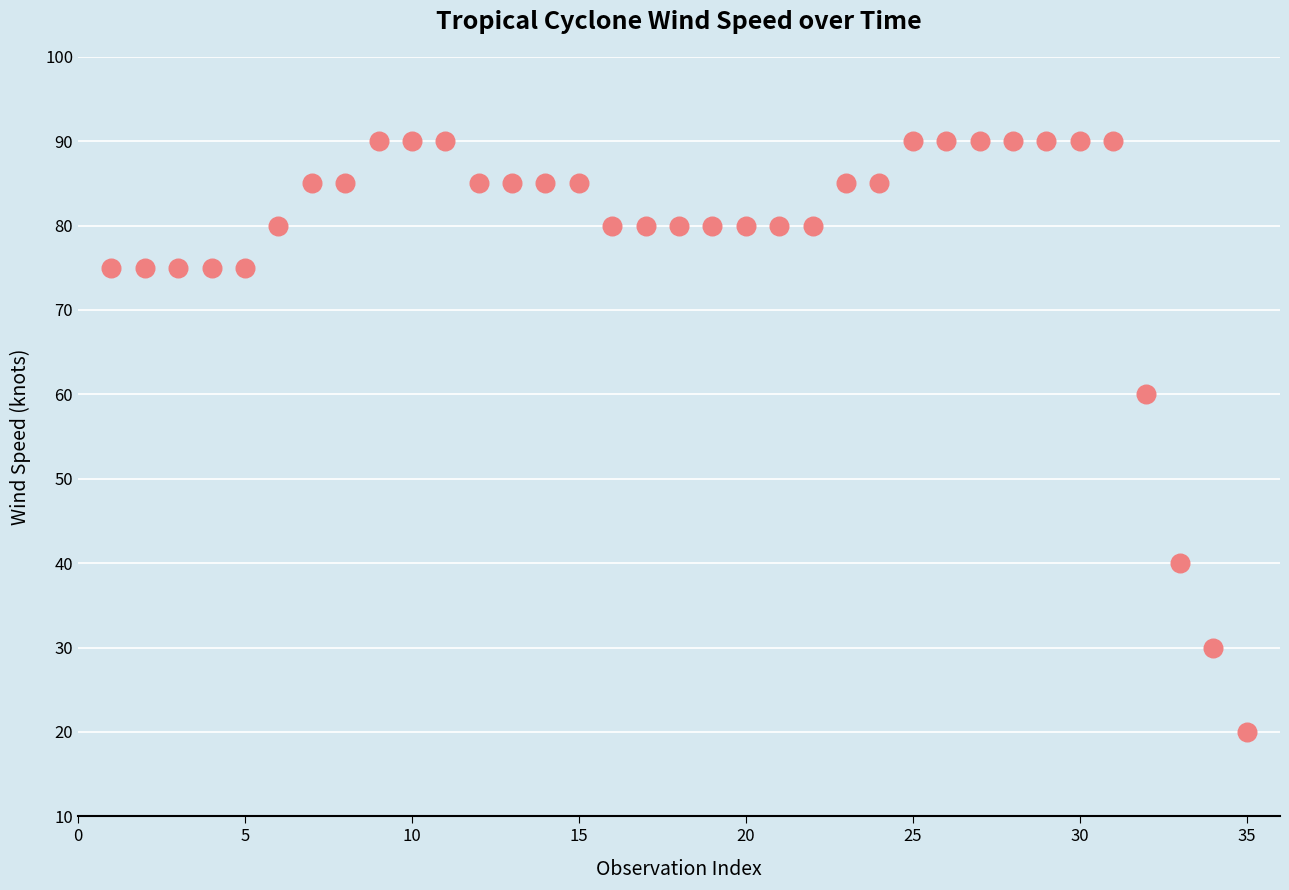

What Y value in the scatter plot is closest to 55?

60